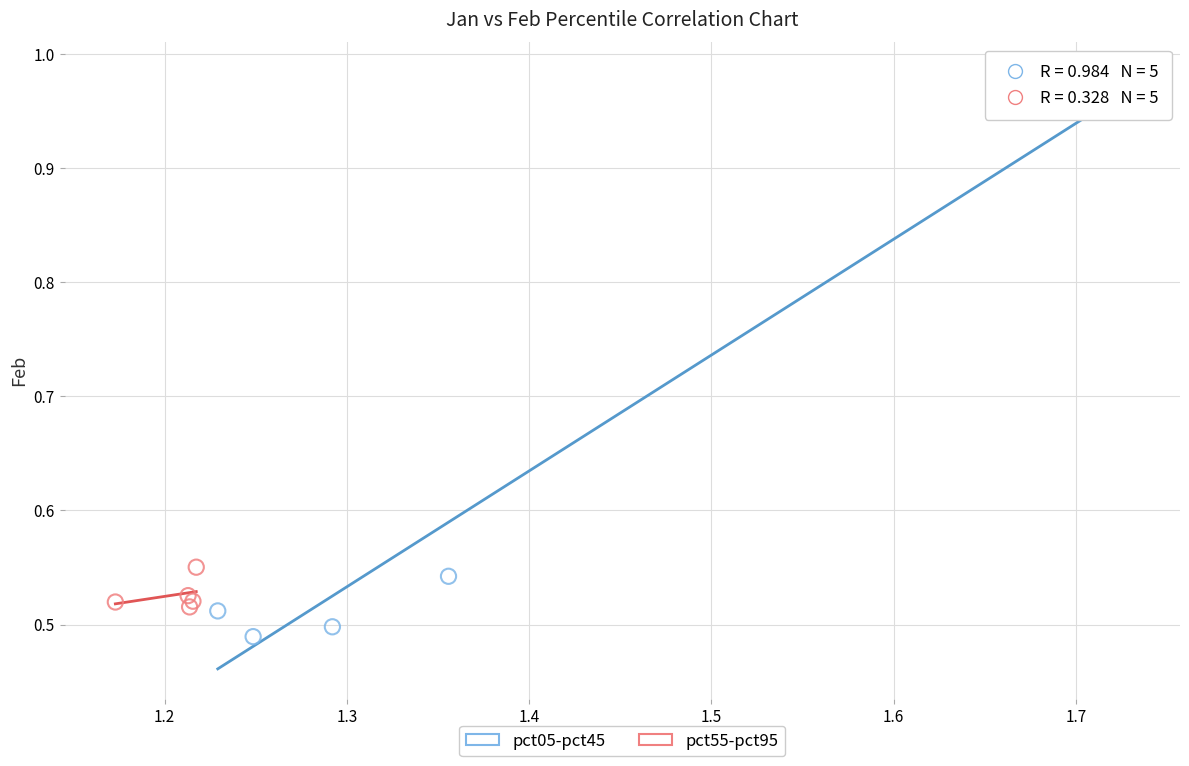

Which series has the widest spread of Y values?

pct05-pct45